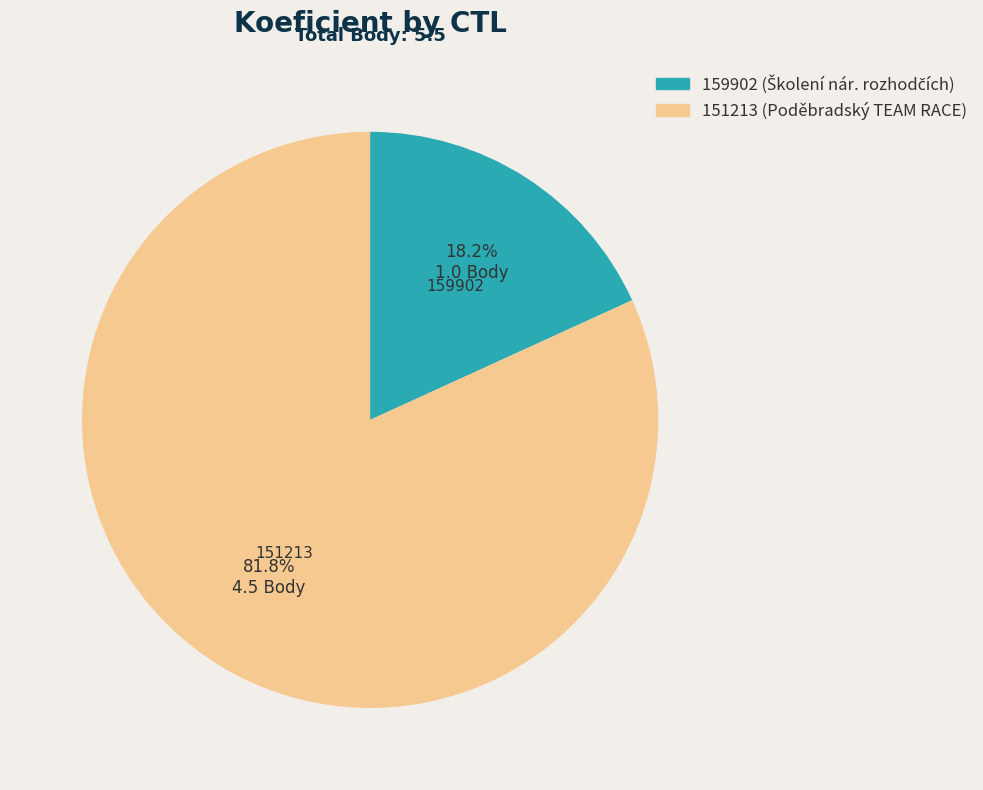

Approximately how many times larger is the value at 151213 compared to 159902?

4.5